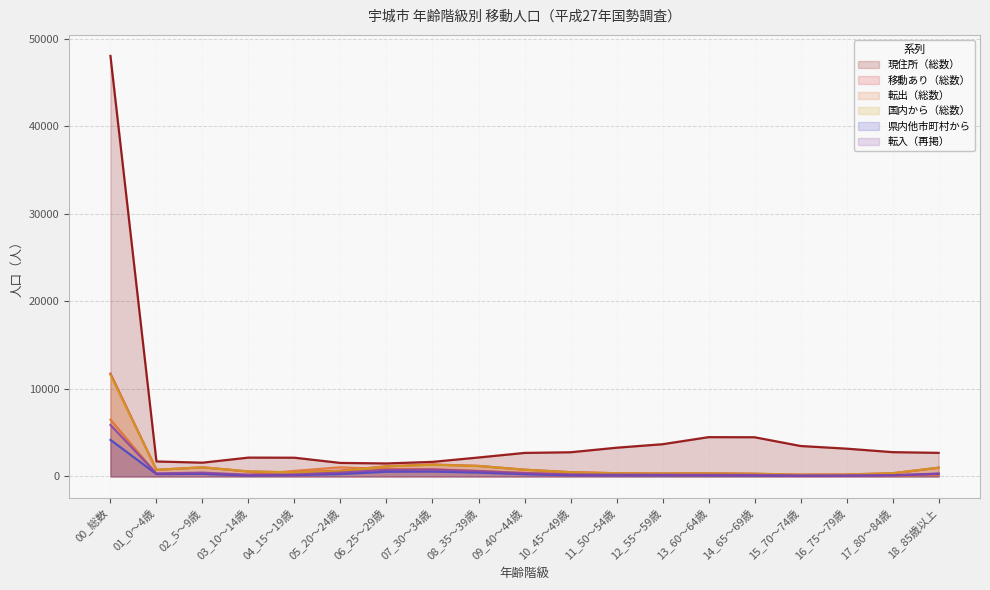

Does the chart have visible grid lines?

Yes